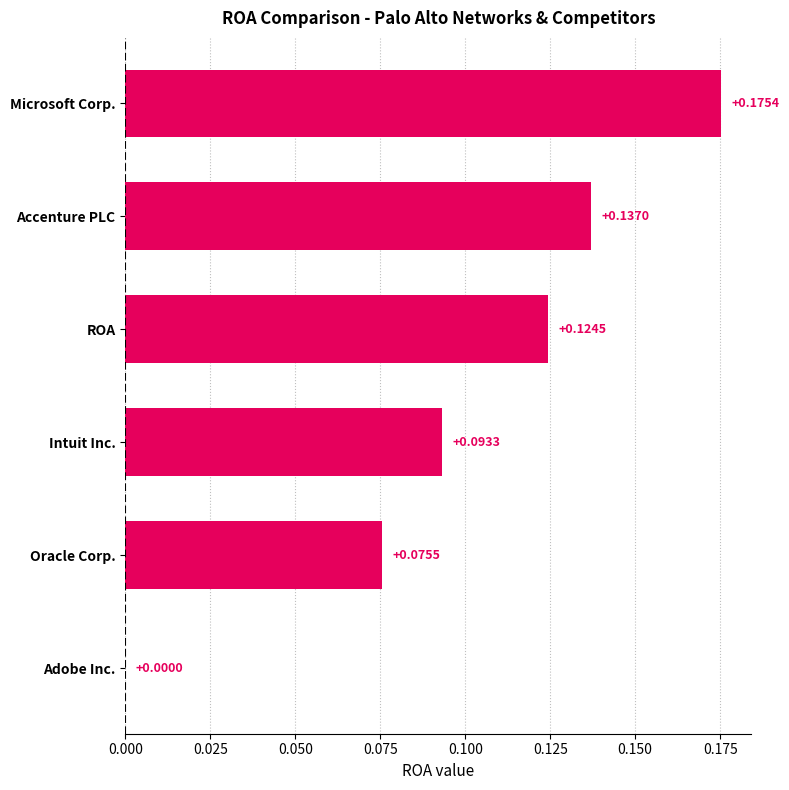

At which category does the chart reach its peak across all series?

Microsoft Corp.